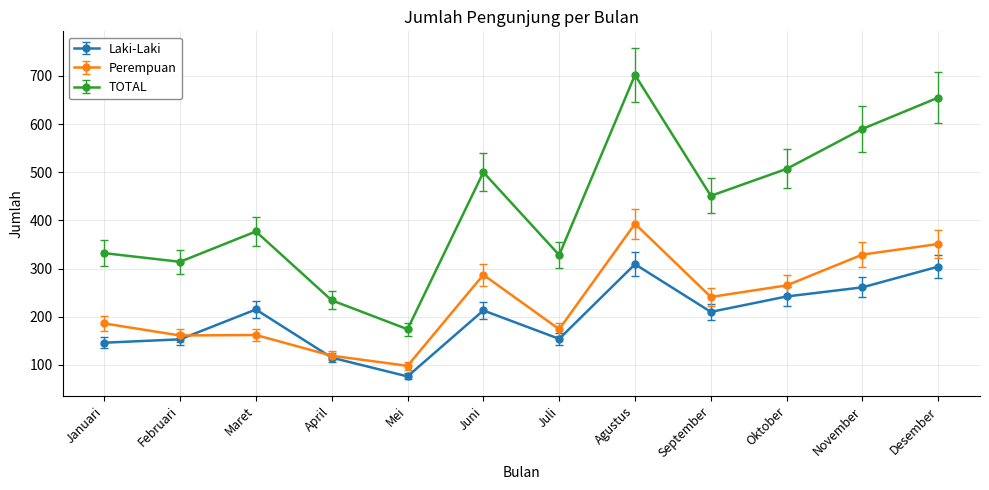

True or false: TOTAL and Perempuan intersect in this chart.

False